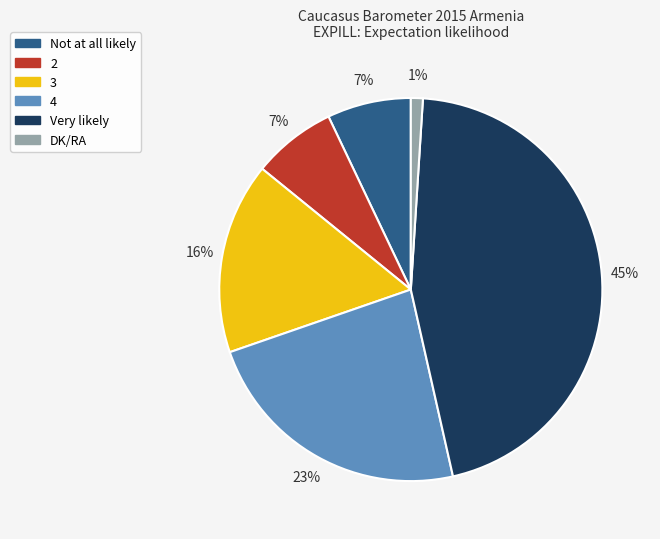

Which has a higher value, Very likely or 2?

Very likely